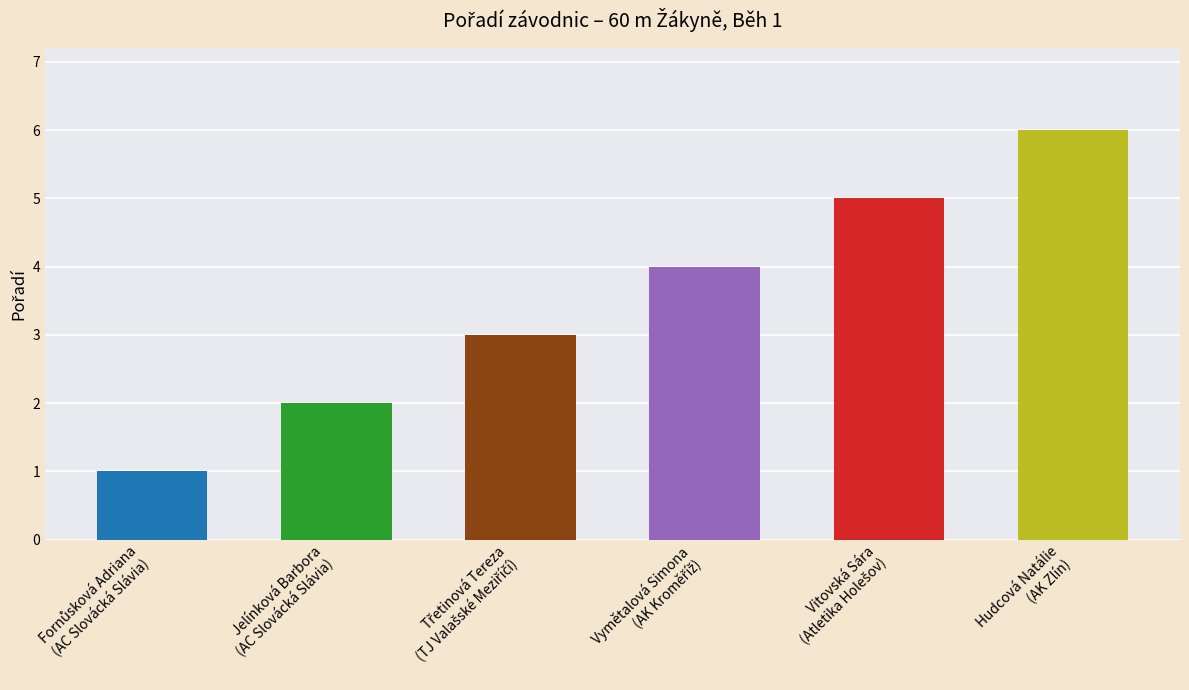

How many data points are less than 4?

3